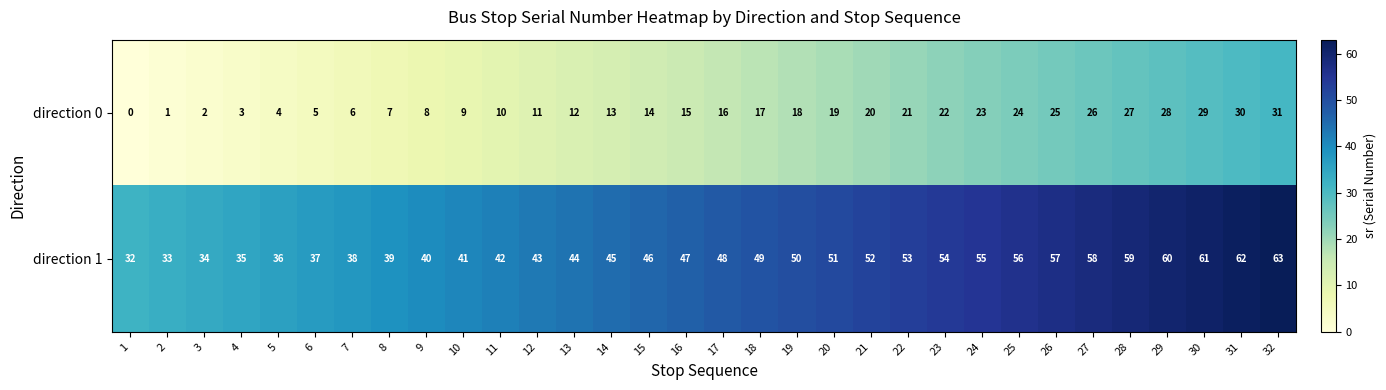

List the series in order of their peak value, highest first.

direction 1, direction 0